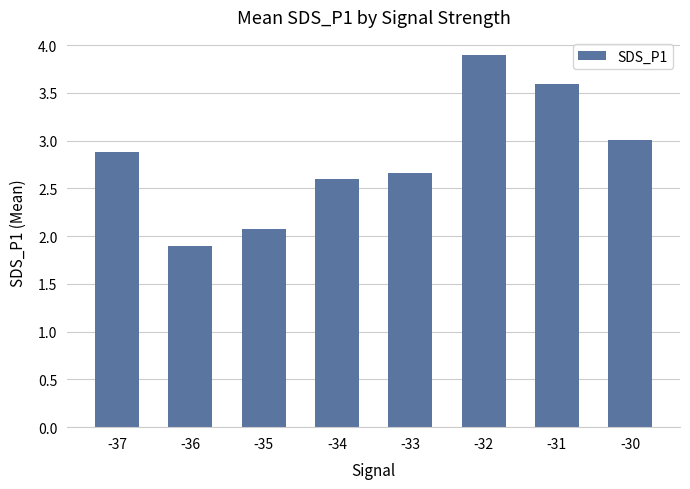

How many series are shown in this chart?

1